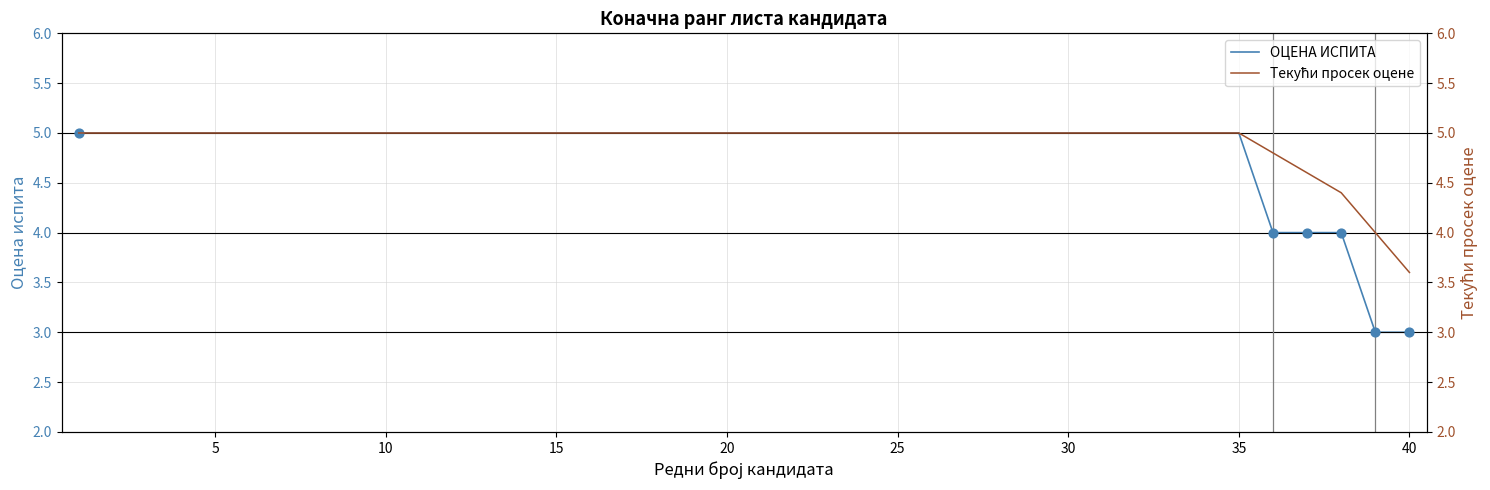

Which series contains the highest Y value?

ОЦЕНА ИСПИТА